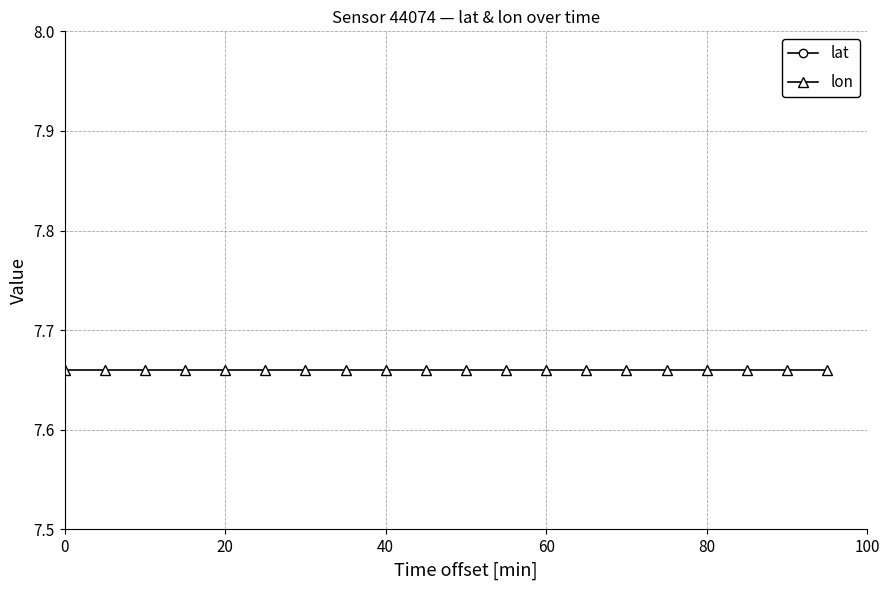

What are all the series names shown in the legend?

lat, lon